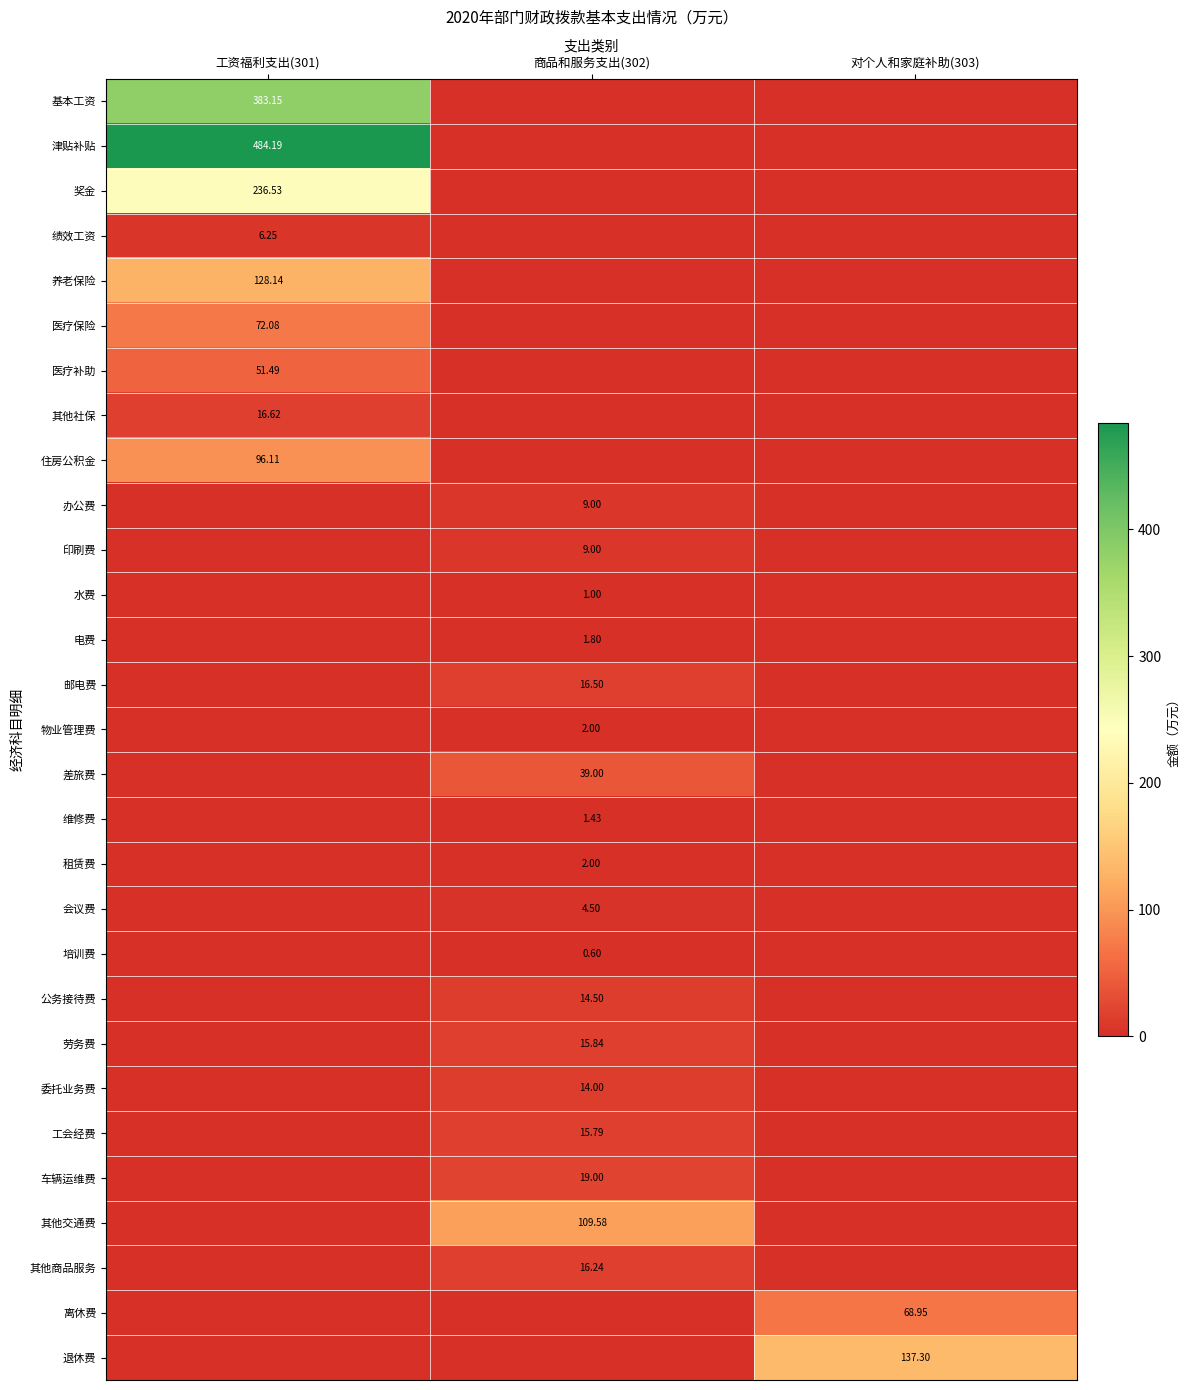

How many categories are shown in the chart?

3